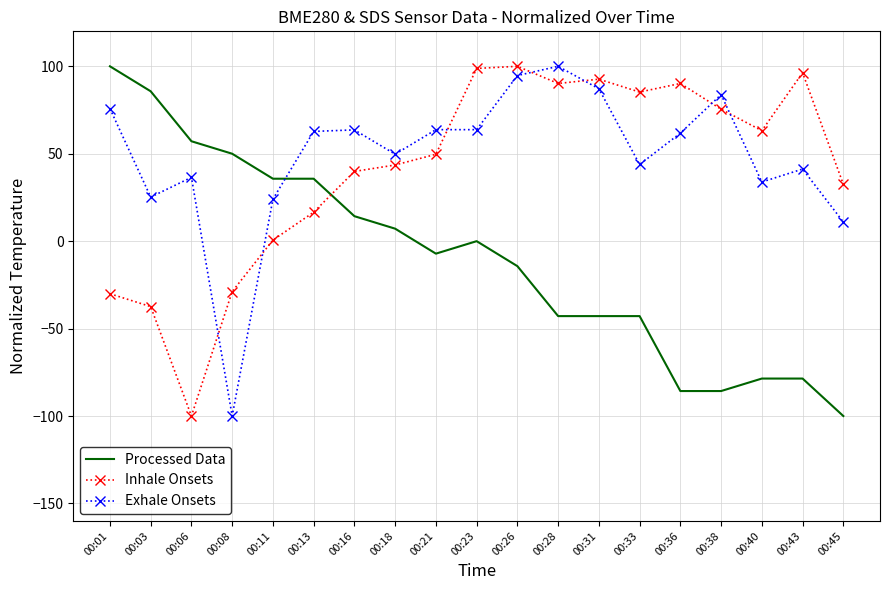

True or false: Inhale Onsets has a value of -59.1 at 00:06.

False